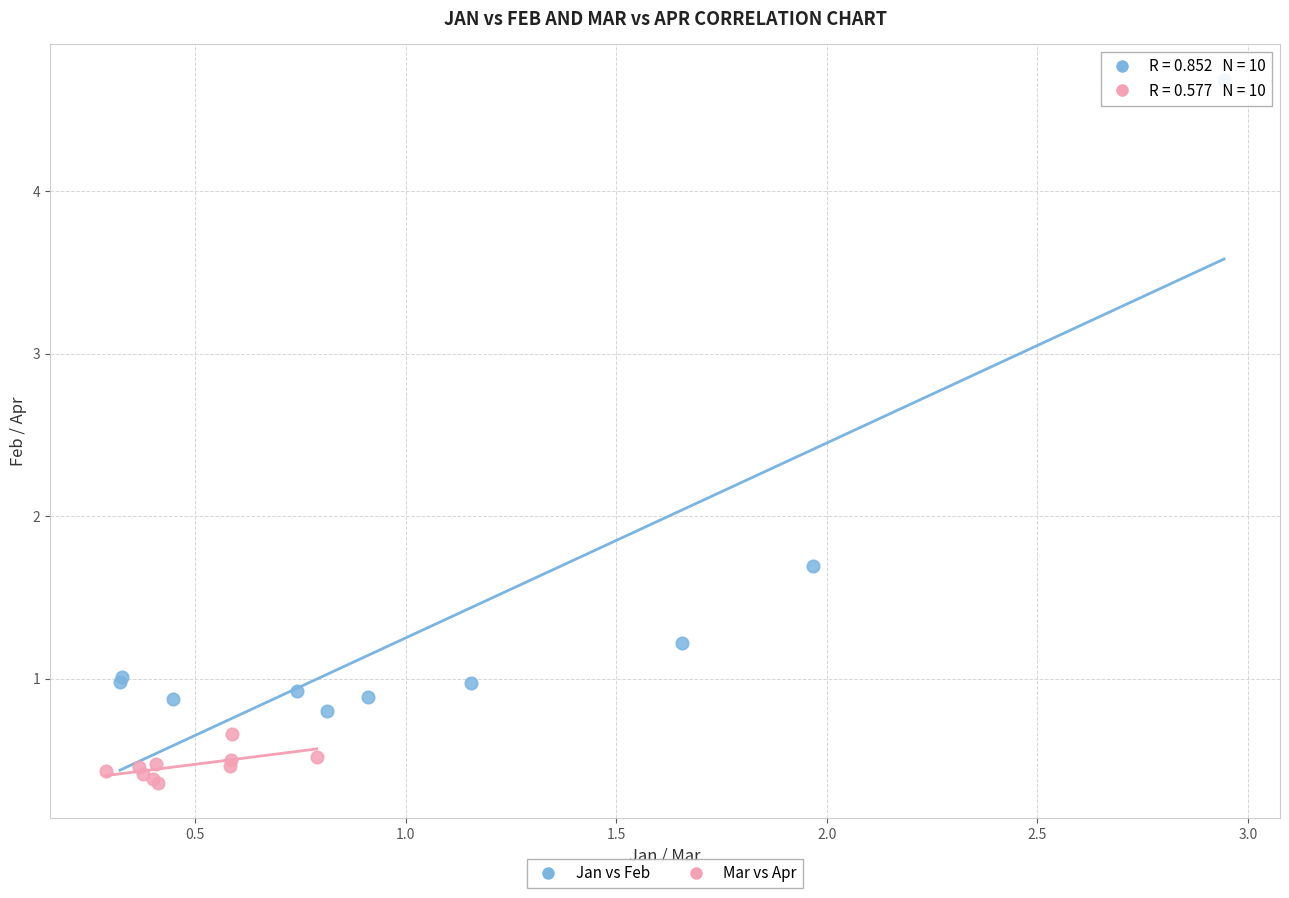

Which series reaches the minimum Y coordinate?

Mar vs Apr